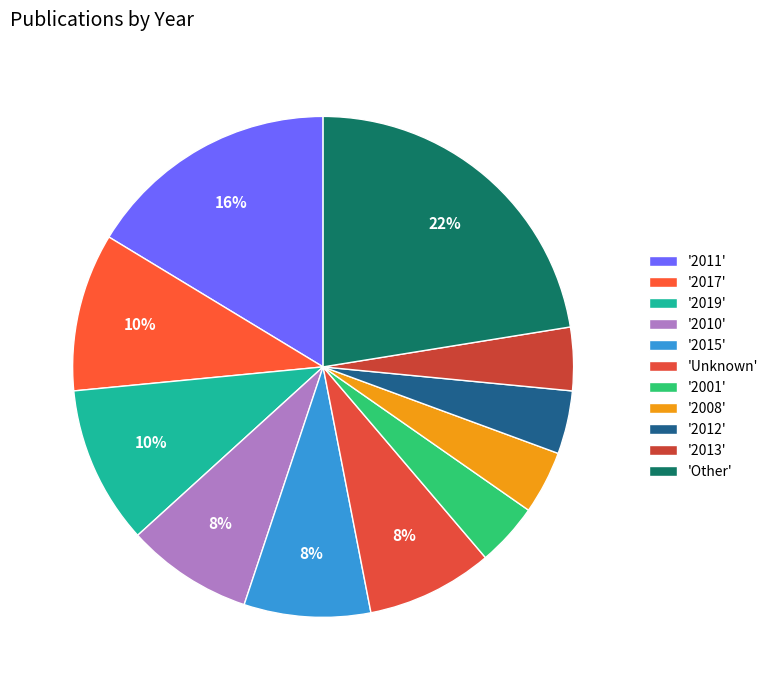

Which category has the biggest portion of the pie?

'Other'